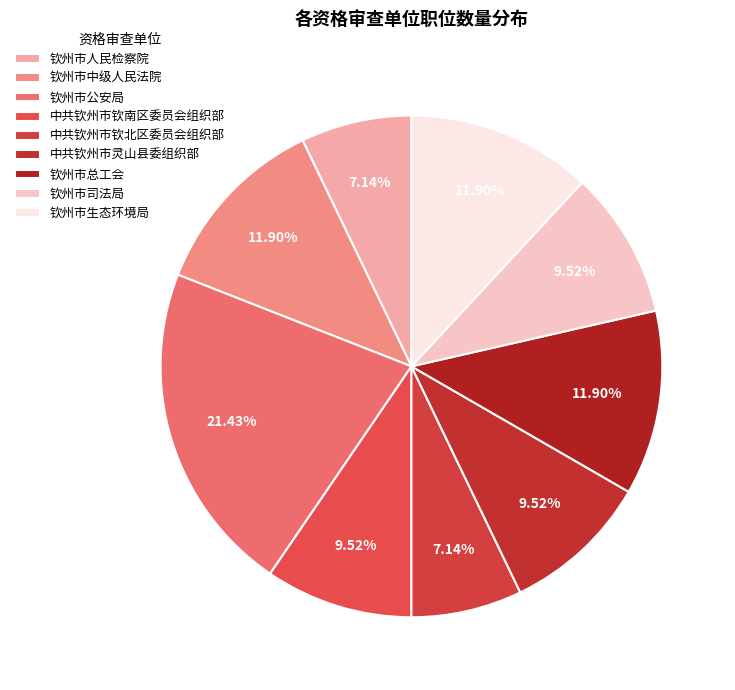

Does any single category account for the majority?

No